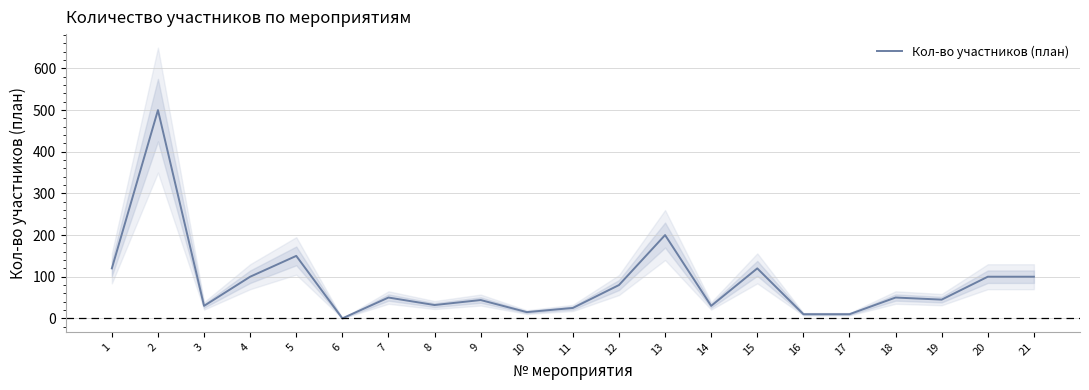

What is the change in value from 15 to 16?

-110